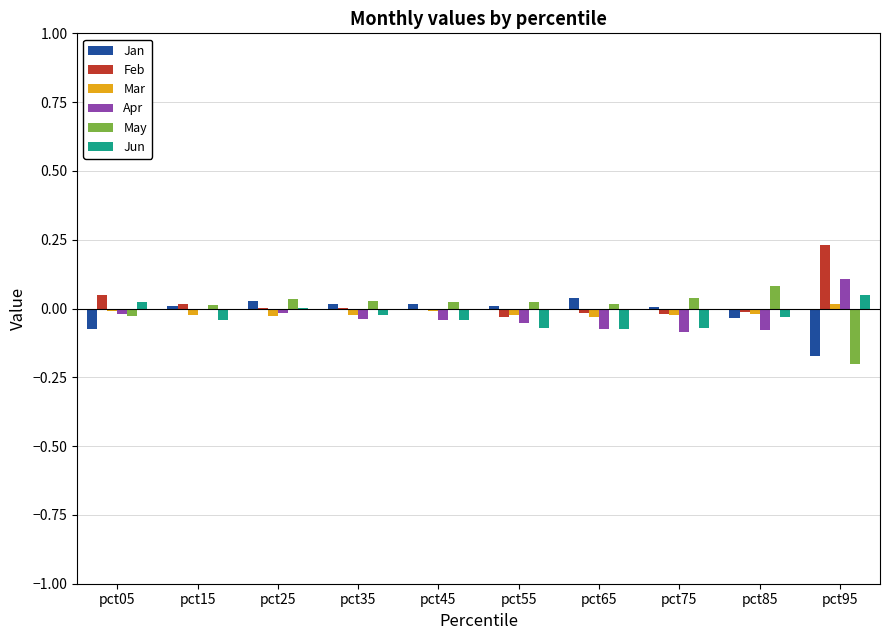

Which series has the widest spread of values?

May